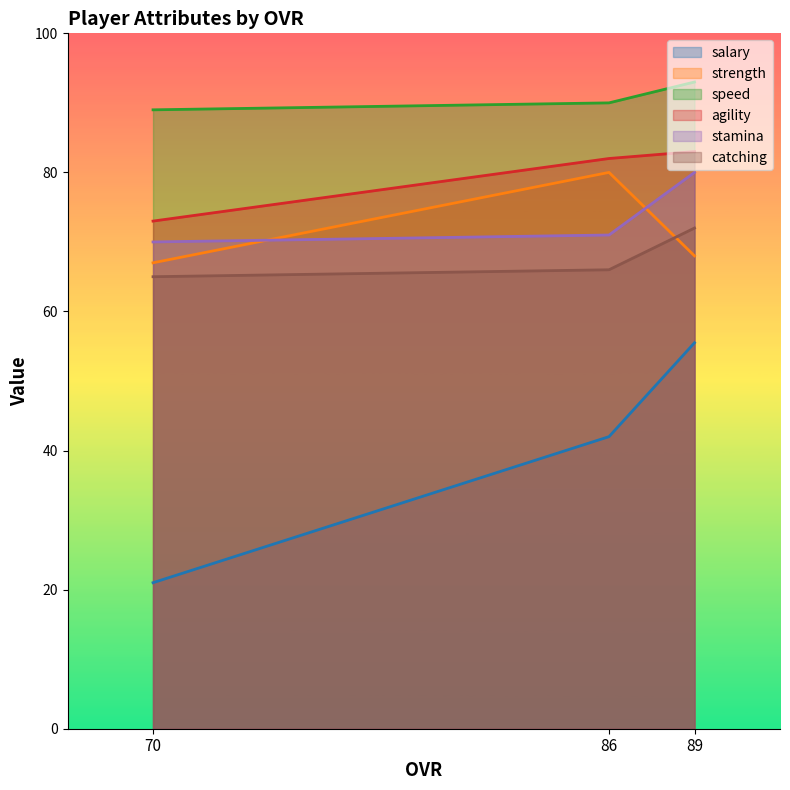

What is the difference between the speed values at 86 and 89?

3.0